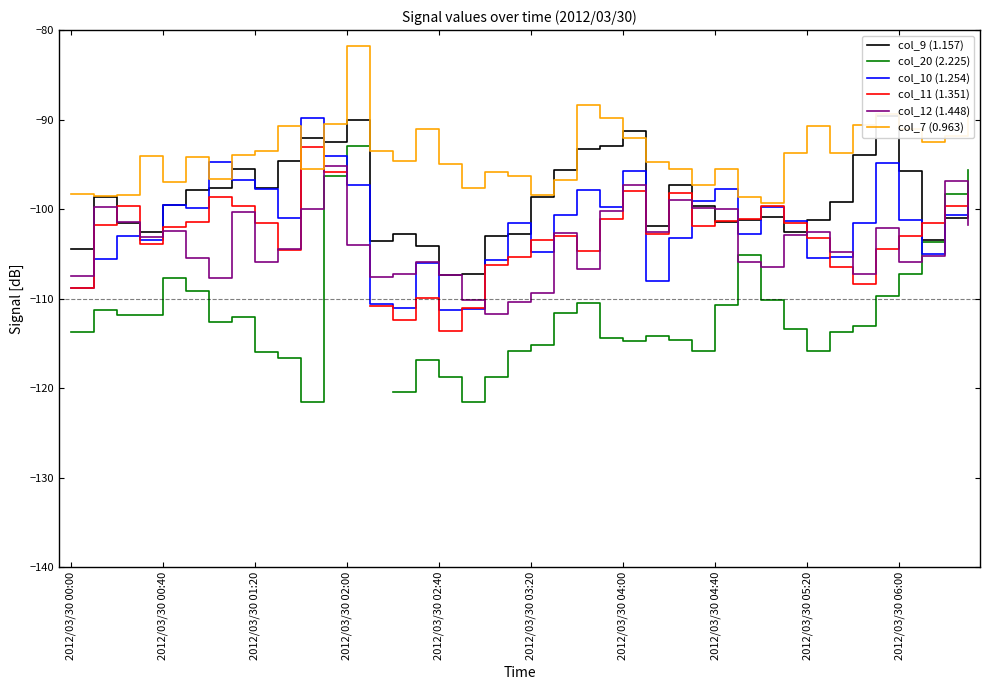

What are all the series names shown in the legend?

col_9 (1.157), col_20 (2.225), col_10 (1.254), col_11 (1.351), col_12 (1.448), col_7 (0.963)